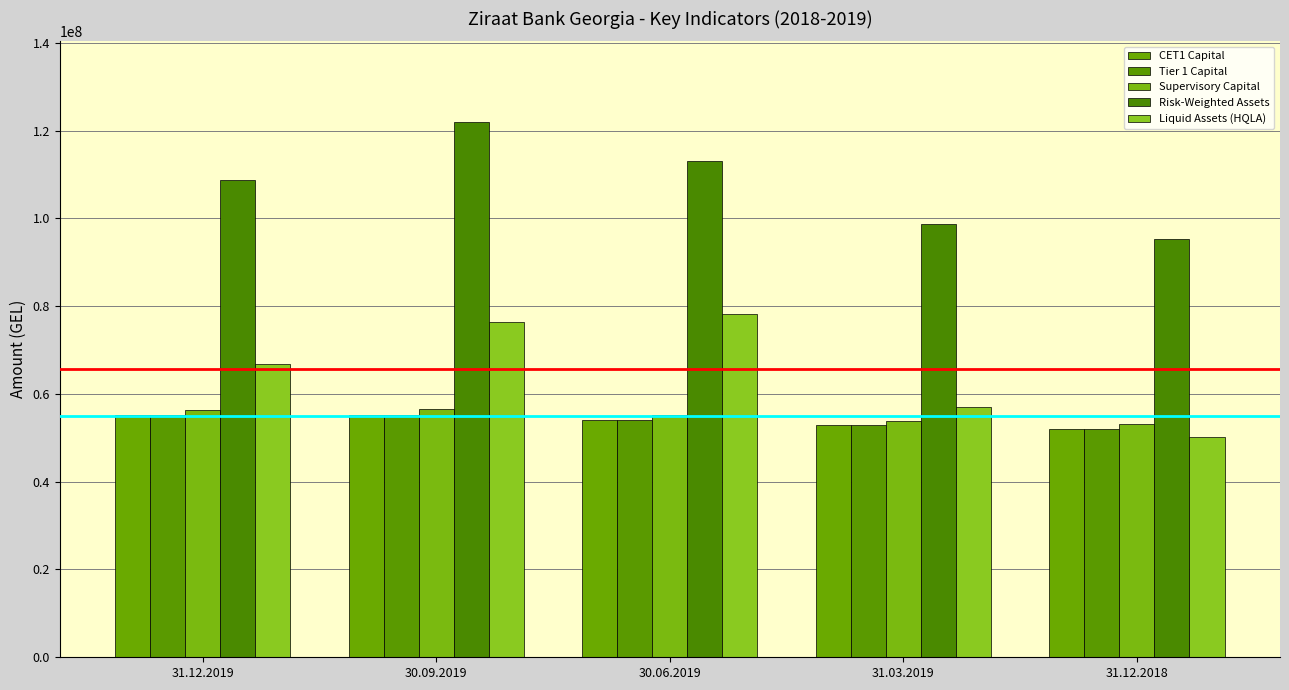

What are all the series names shown in the legend?

CET1 Capital, Tier 1 Capital, Supervisory Capital, Risk-Weighted Assets, Liquid Assets (HQLA)